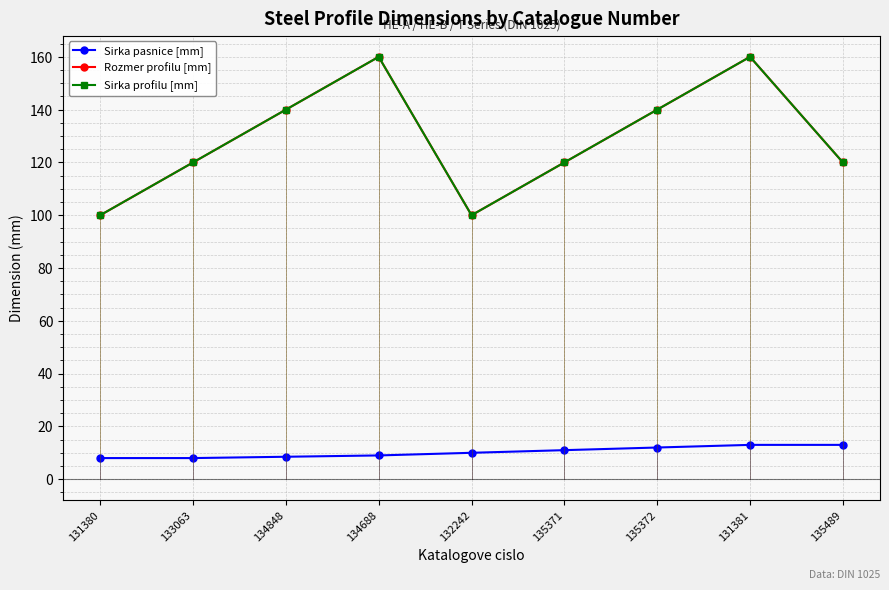

Which series has the largest total across all categories?

Rozmer profilu [mm]